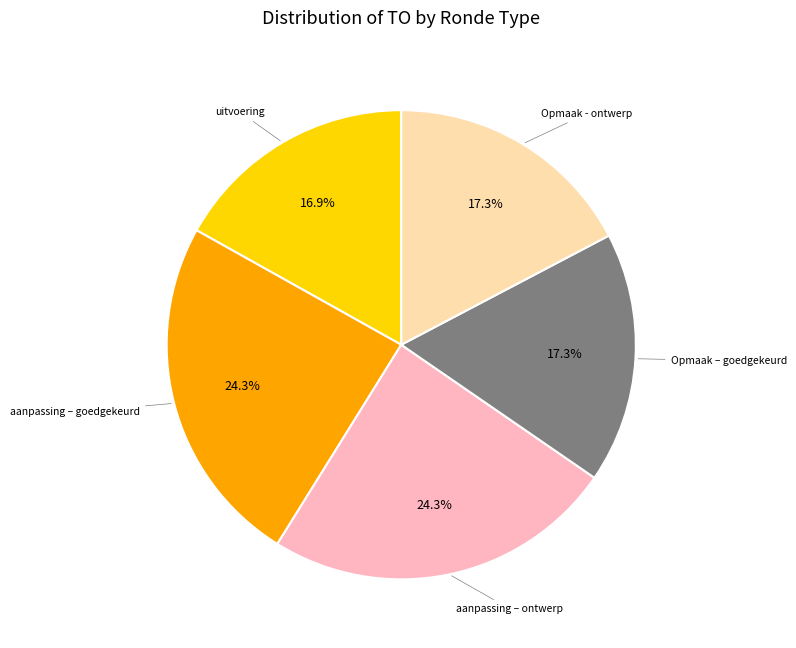

How many slices are in this pie chart?

5